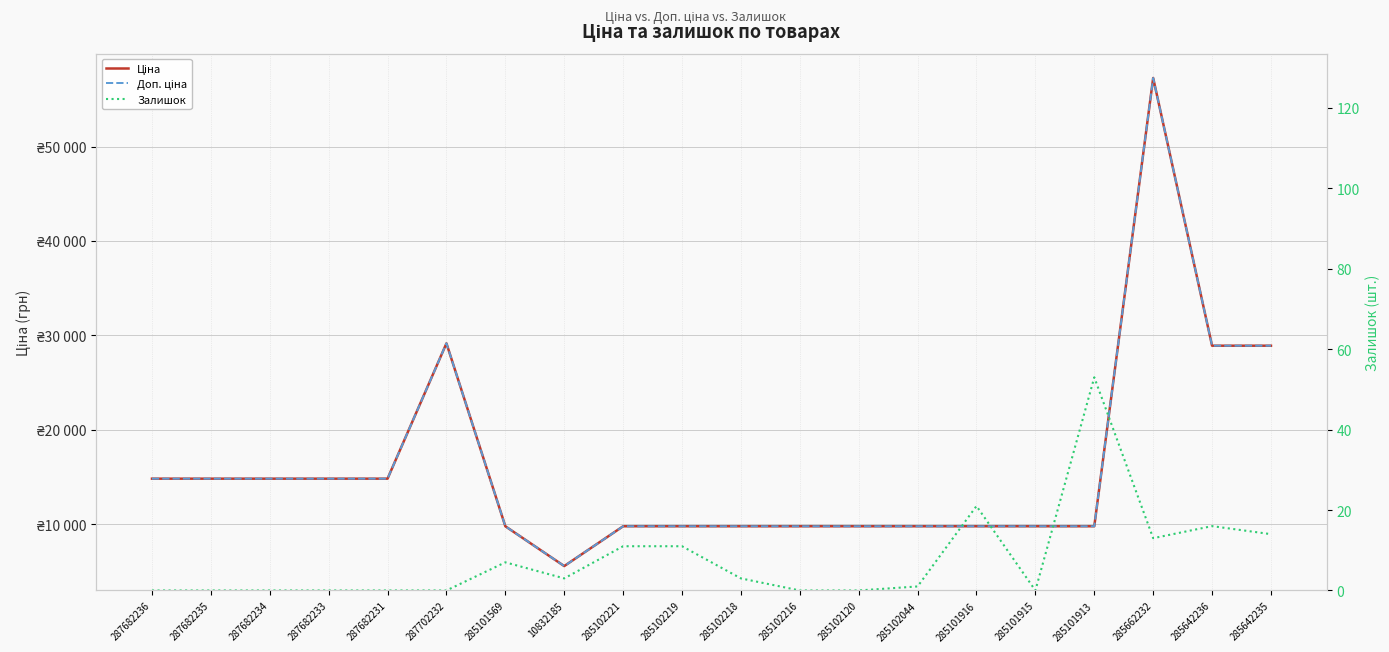

What are all the series names shown in the legend?

Ціна, Доп. ціна, Залишок